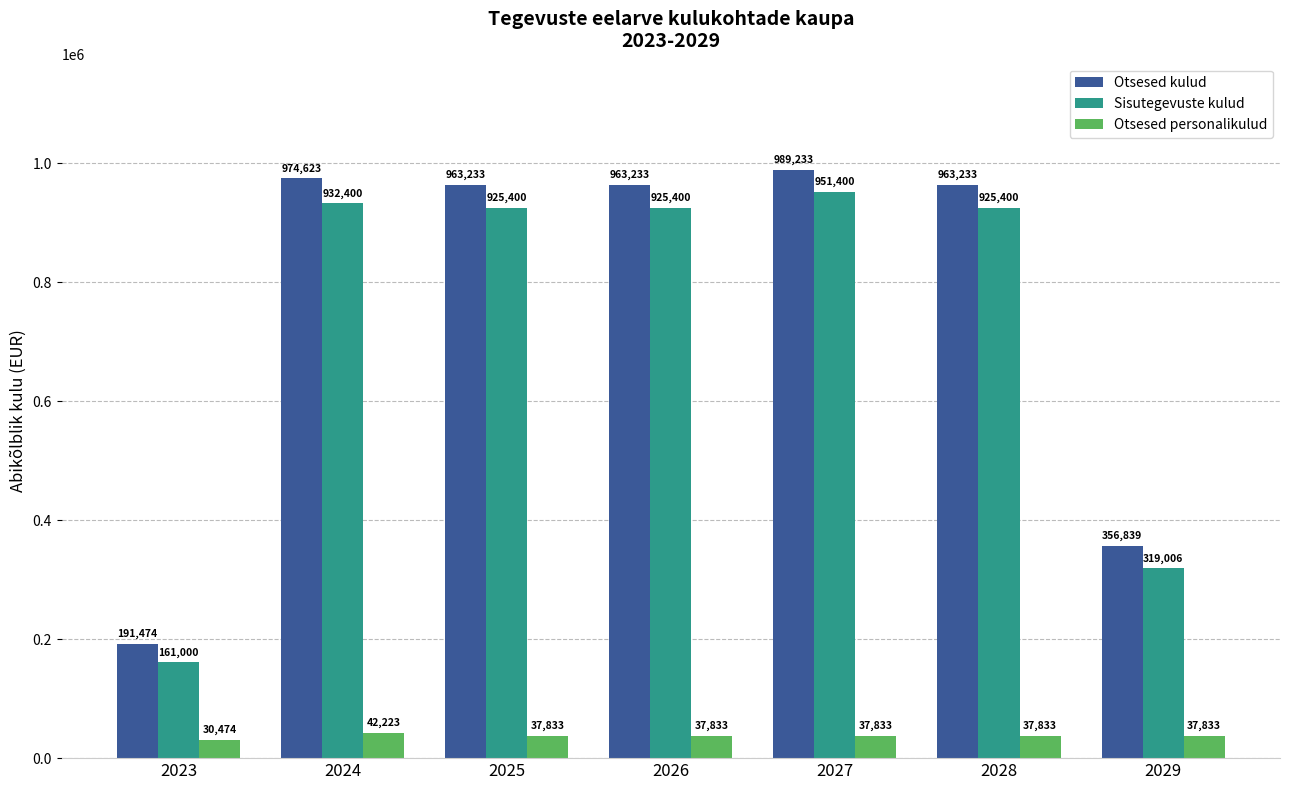

Rank the series by their maximum value, from lowest to highest.

Otsesed personalikulud, Sisutegevuste kulud, Otsesed kulud